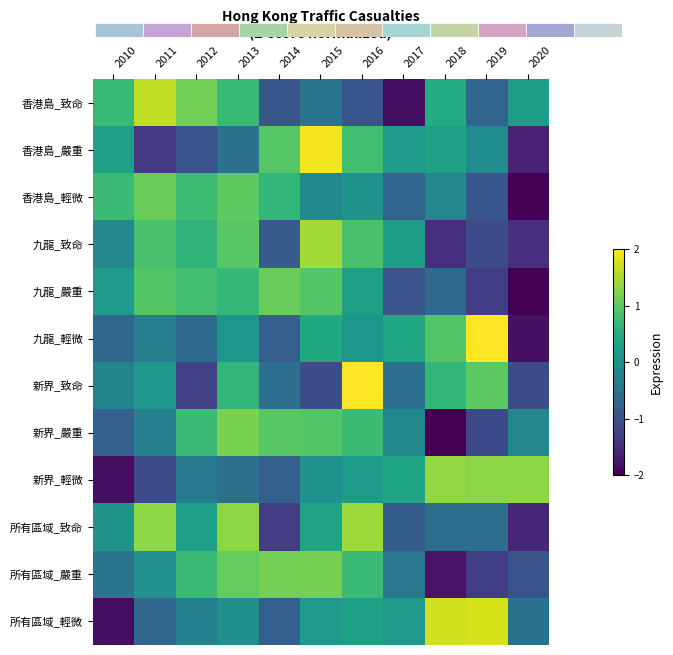

Which category has the highest value across all series?

2019